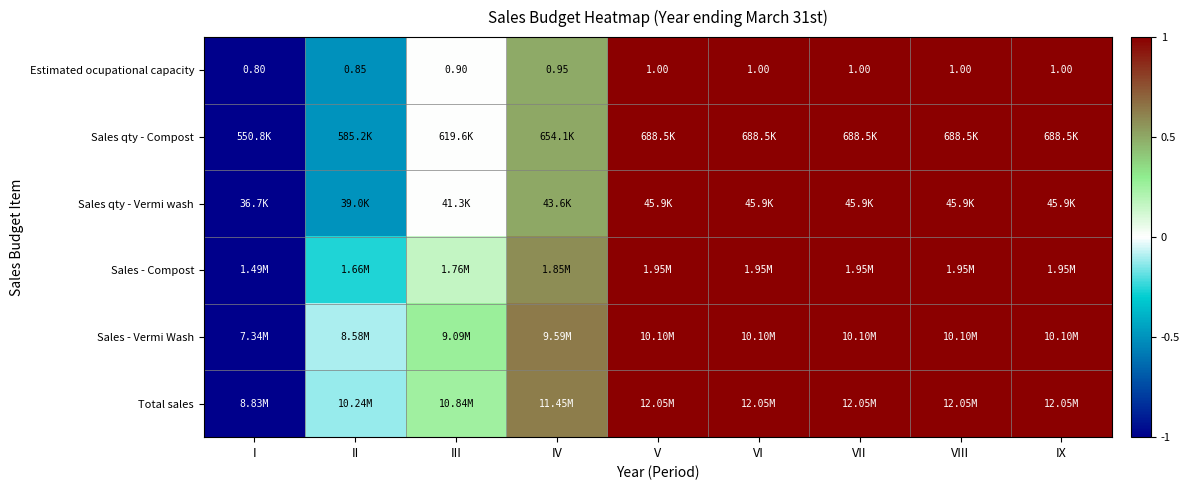

Is the value of Sales - Vermi Wash at V greater than the value of Total sales at VII?

No